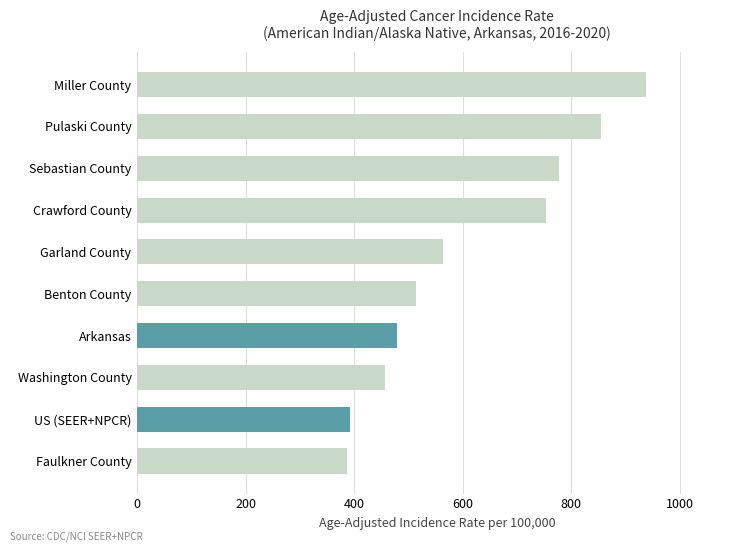

What is the maximum value shown in the chart?

937.9